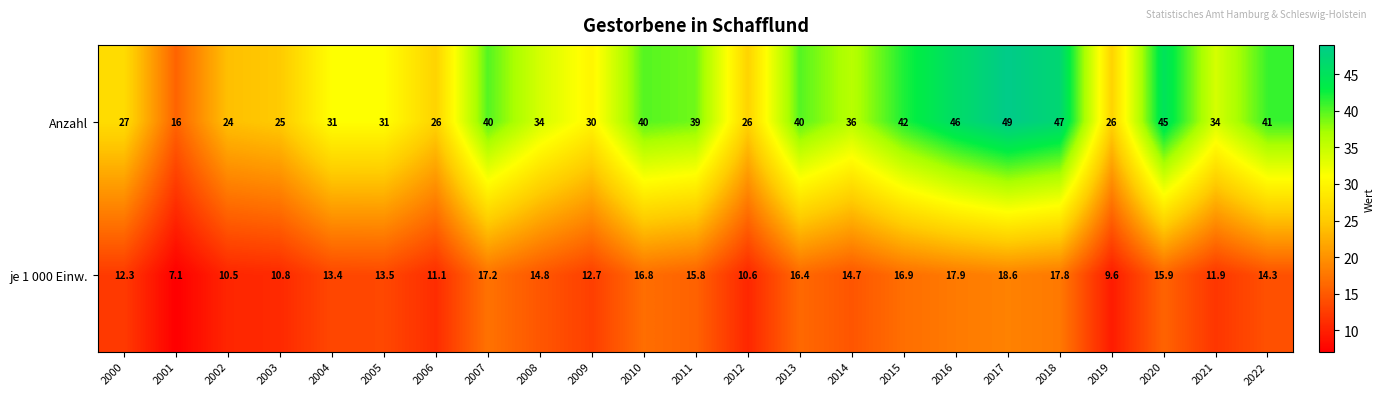

What is the difference between the second highest and minimum values in the Anzahl series?

31.0